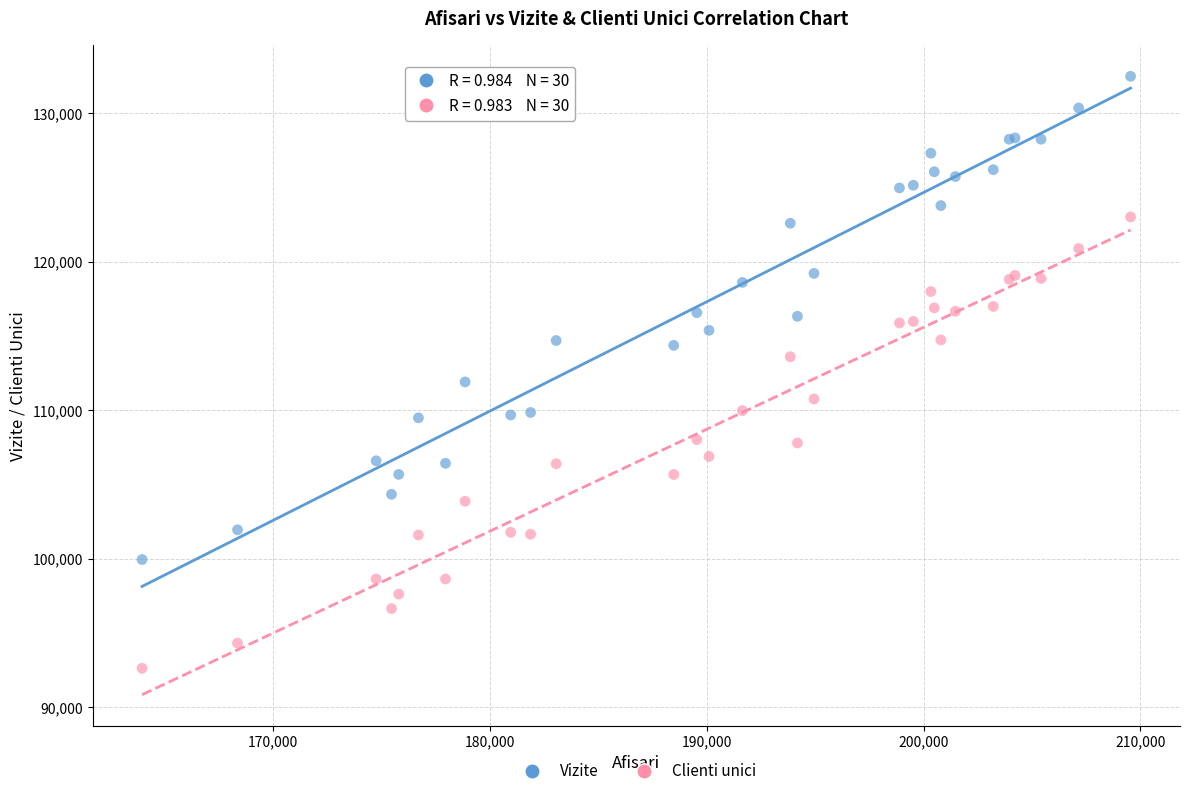

Which series has the largest Y range (max minus min)?

Vizite